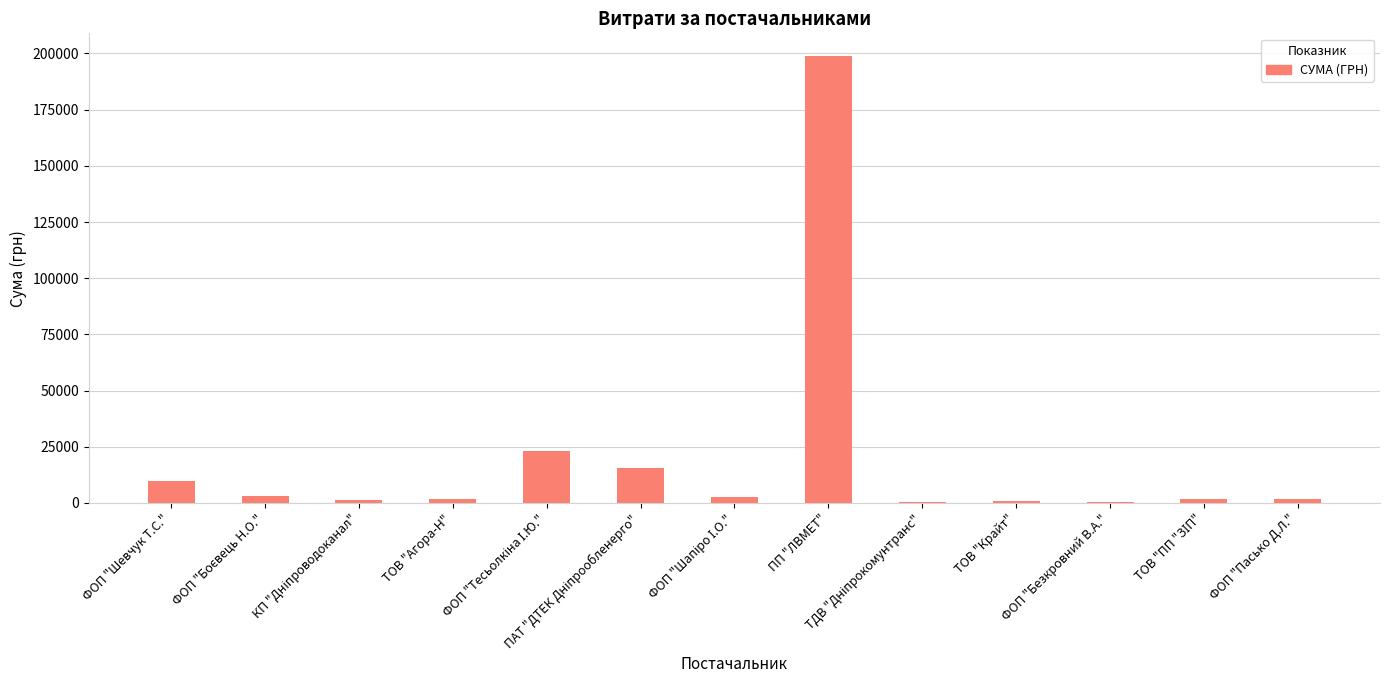

What is the greatest value displayed?

199000.0